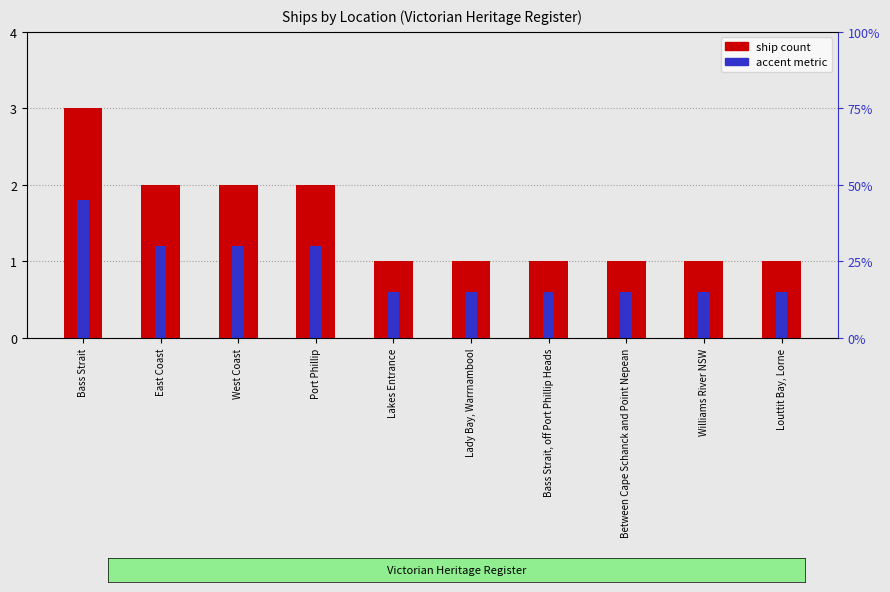

What is the difference between the maximum and minimum values?

2